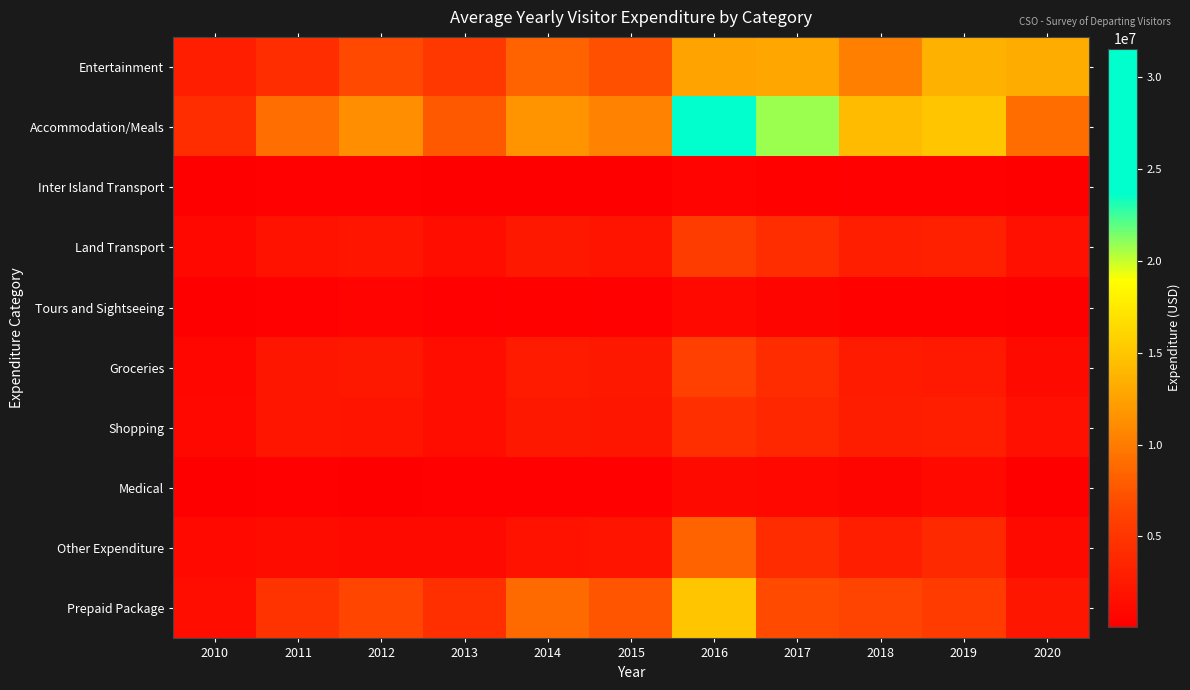

Reading left to right, transcribe all the data shown in this chart.

Entertainment: 2010=3021542	2011=4365161	2012=6611785	2013=5248297	2014=8428185	2015=7174017	2016=12571511	2017=12840479	2018=10276884	2019=13560543	2020=13177656
Accommodation/Meals: 2010=4319118	2011=9131128	2012=11195033	2013=7729953	2014=11600314	2015=10526490	2016=31553849	2017=20824633	2018=14316198	2019=14982577	2020=8967344
Inter Island Transport: 2010=89485	2011=222720	2012=247002	2013=143558	2014=194028	2015=193398	2016=461636	2017=378968	2018=205478	2019=227963	2020=140232
Land Transport: 2010=939848	2011=1820543	2012=2165024	2013=1536792	2014=2353464	2015=1929688	2016=5717867	2017=4267630	2018=3014279	2019=3110584	2020=1672678
Tours and Sightseeing: 2010=113401	2011=273540	2012=526845	2013=306767	2014=411732	2015=323622	2016=1047438	2017=629092	2018=361444	2019=340571	2020=100937
Groceries: 2010=792117	2011=2186445	2012=2317845	2013=1524925	2014=2616367	2015=2365255	2016=6037211	2017=4173585	2018=2547080	2019=2484927	2020=1074300
Shopping: 2010=896408	2011=2064958	2012=1995798	2013=1521997	2014=2330210	2015=2242470	2016=4498435	2017=3705419	2018=2893838	2019=2981012	2020=1619898
Medical: 2010=79886	2011=239764	2012=91436	2013=250319	2014=322129	2015=295507	2016=1180079	2017=927216	2018=601662	2019=1046297	2020=192593
Other Expenditure: 2010=982494	2011=1209006	2012=1146350	2013=1108860	2014=1906724	2015=1949420	2016=8439730	2017=4186871	2018=2944305	2019=3973620	2020=1164680
Prepaid Package: 2010=1541761	2011=4829810	2012=6380878	2013=4416739	2014=8857250	2015=7512242	2016=15036298	2017=6782681	2018=6339634	2019=5503966	2020=2268582